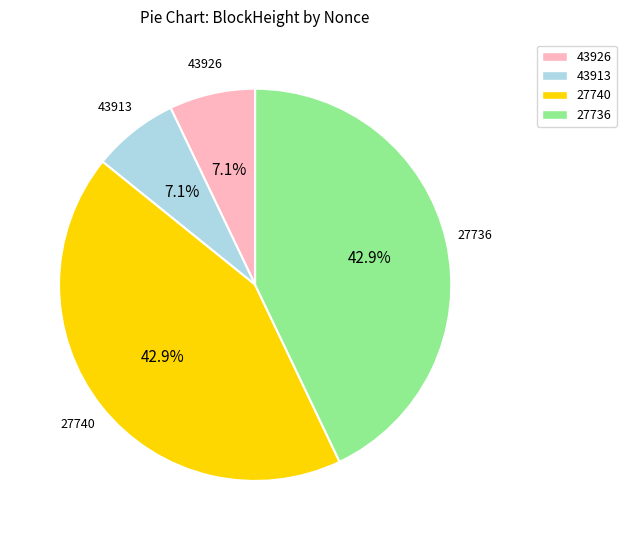

Count the number of slices in the pie.

4